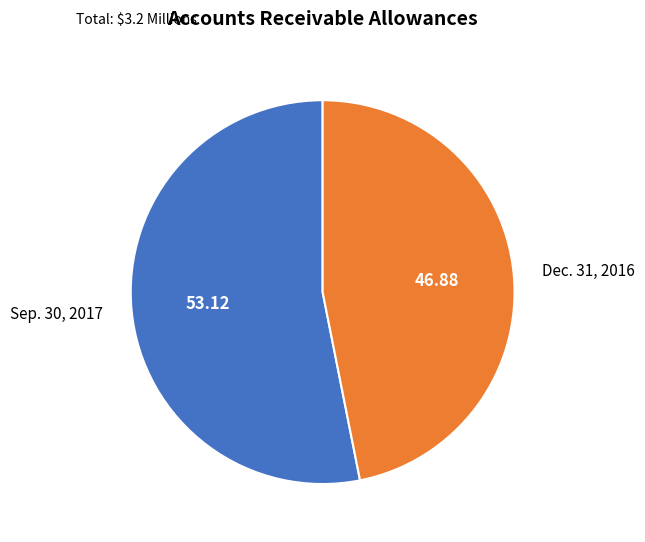

Does any single category account for the majority?

Yes